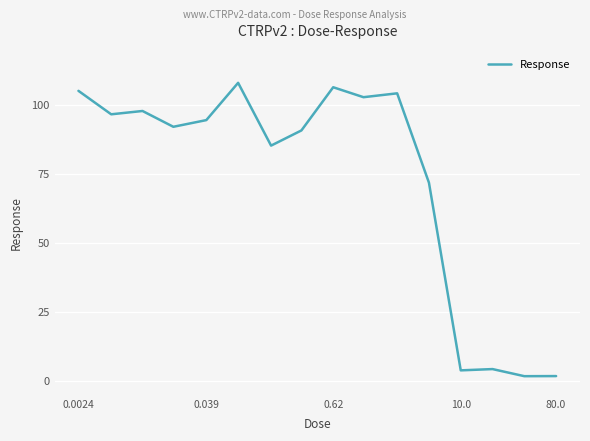

What is the difference between the maximum and minimum values?

106.2